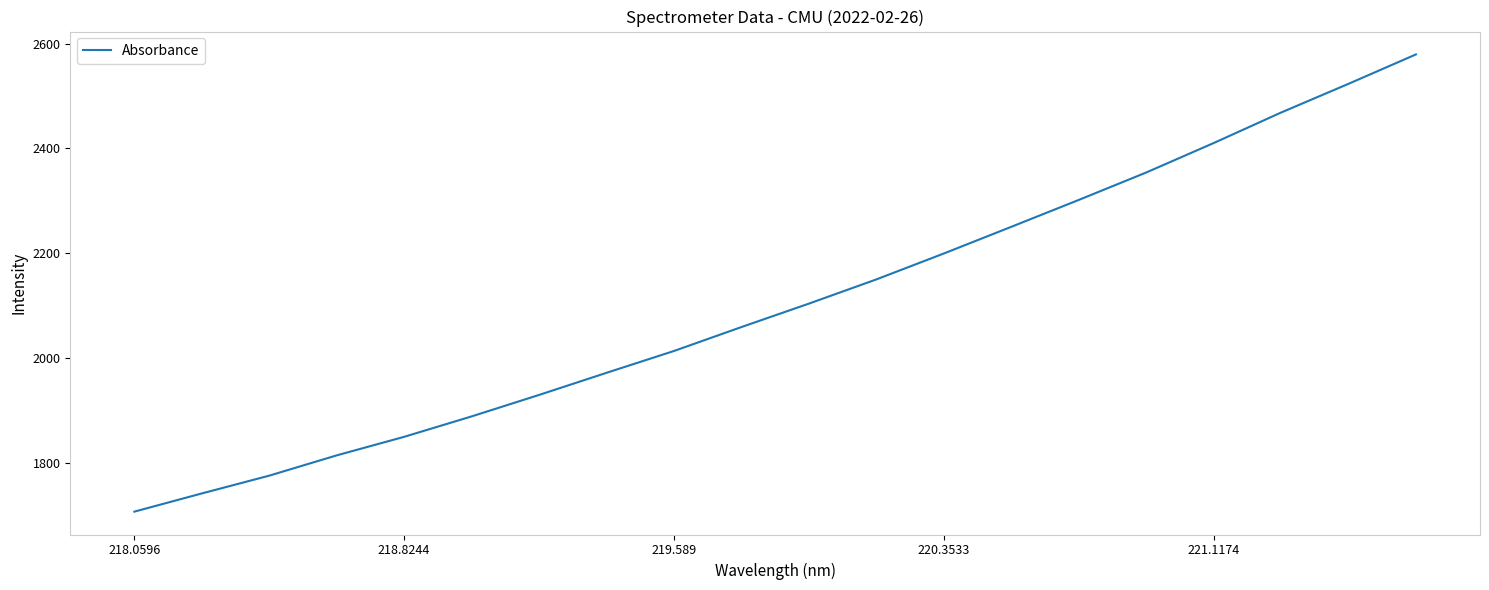

What is the maximum value shown in the chart?

2579.5